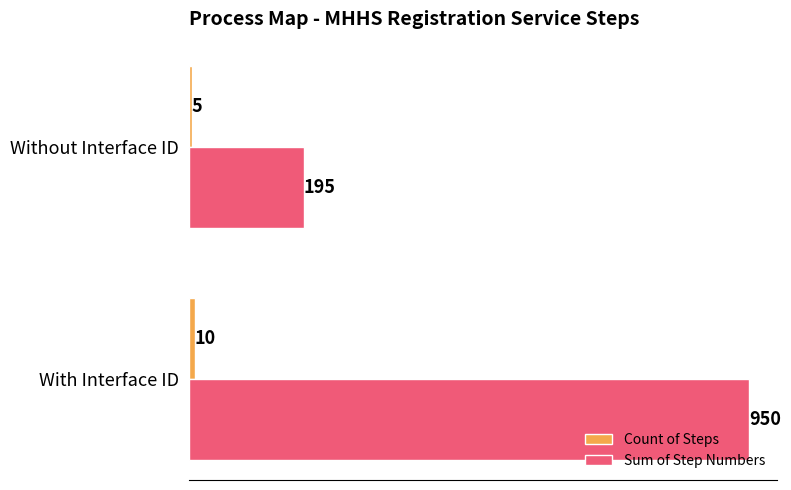

How many data points does each series have?

2